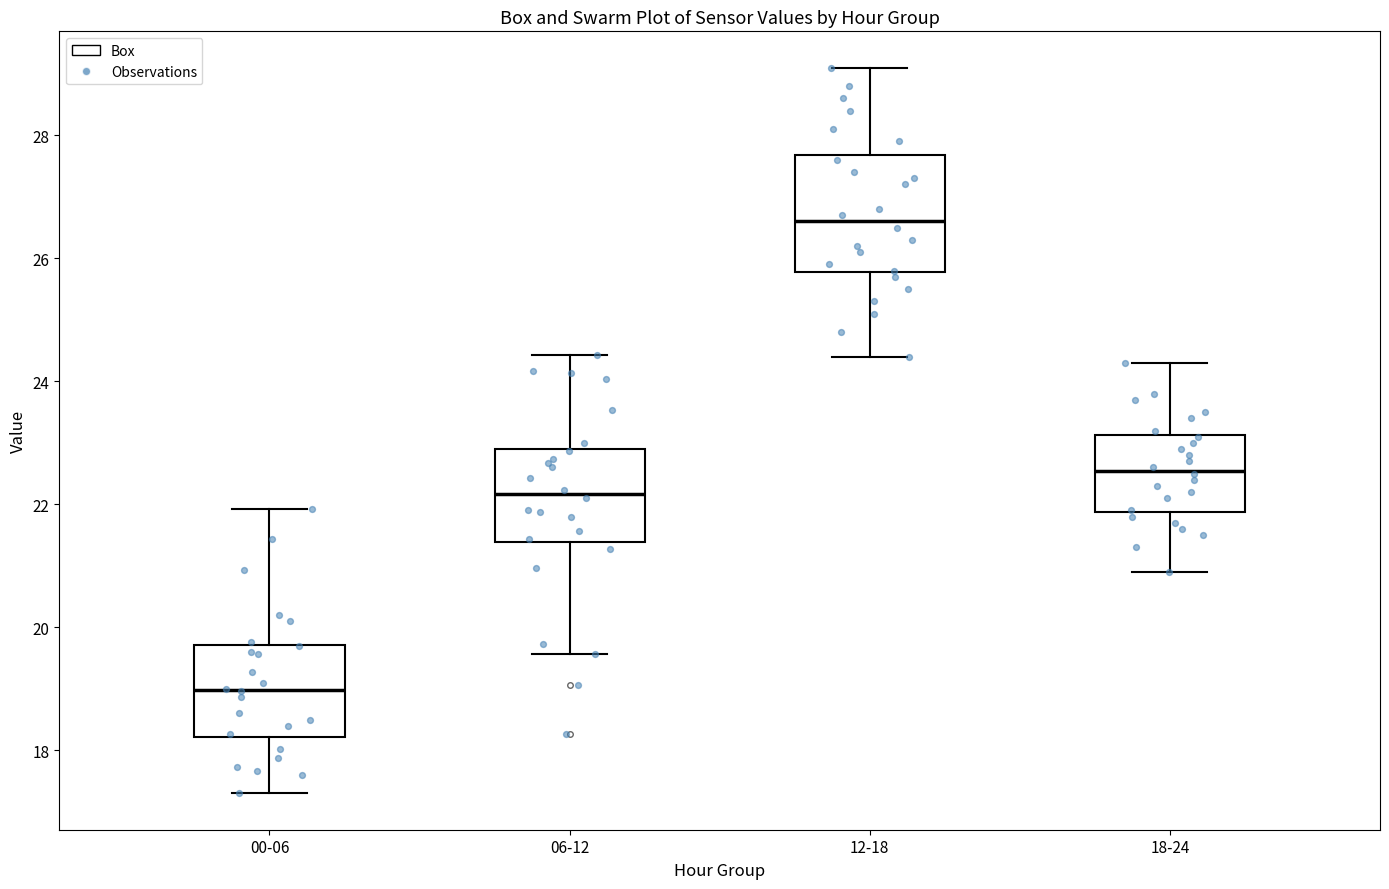

Where does the median line of the box for 00-06 sit on the y-axis? The values are not printed on the chart, so give them approximately, as read against the axis.

19.0